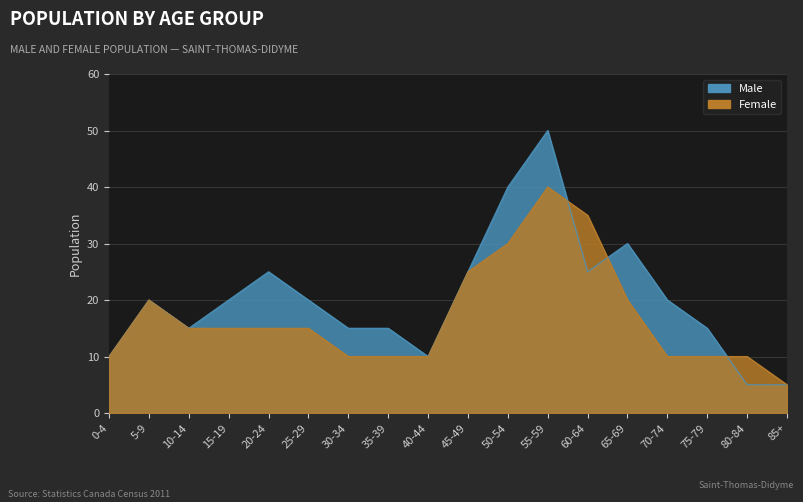

True or false: Female has more than 2 interior local peaks.

False